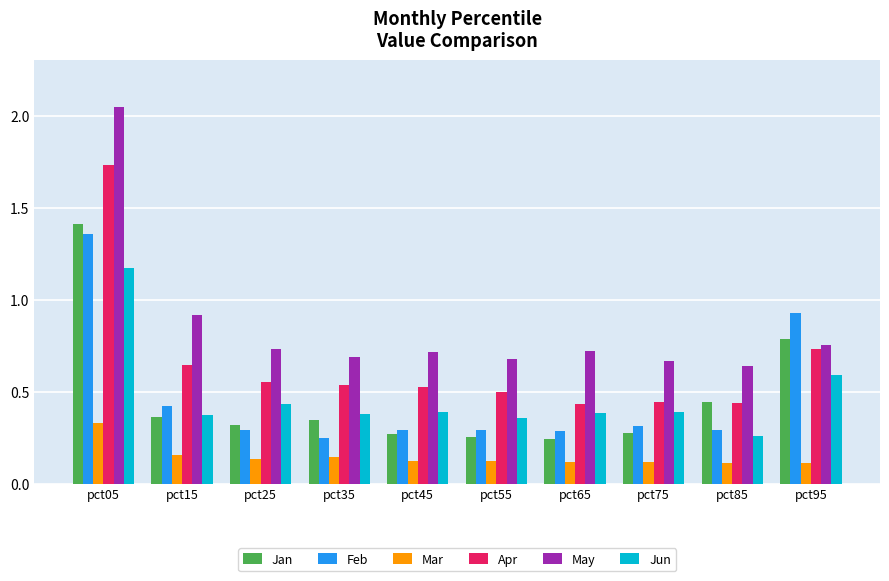

What is the difference between the Feb values at pct05 and pct75?

1.0